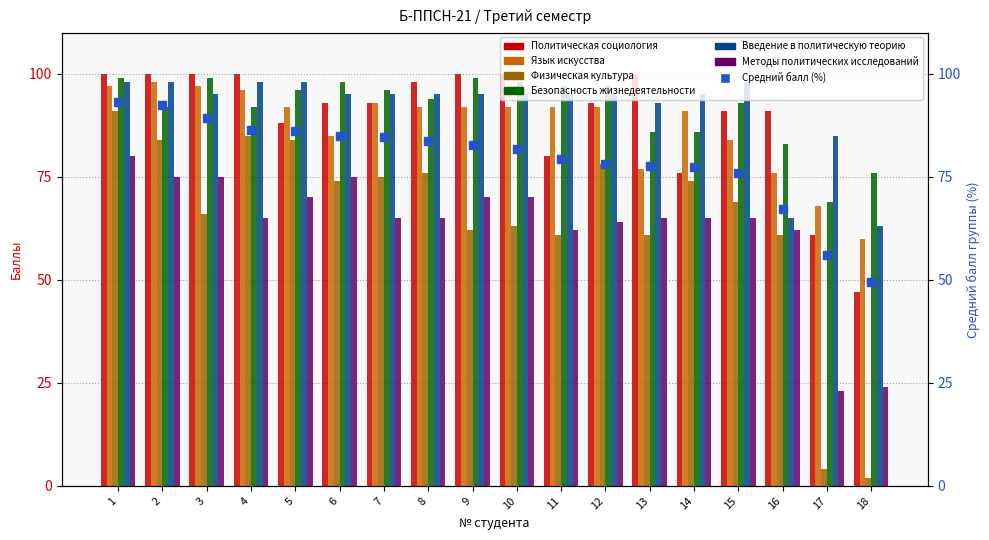

The Методы политических исследований series shows 62 at 11. True or false?

True